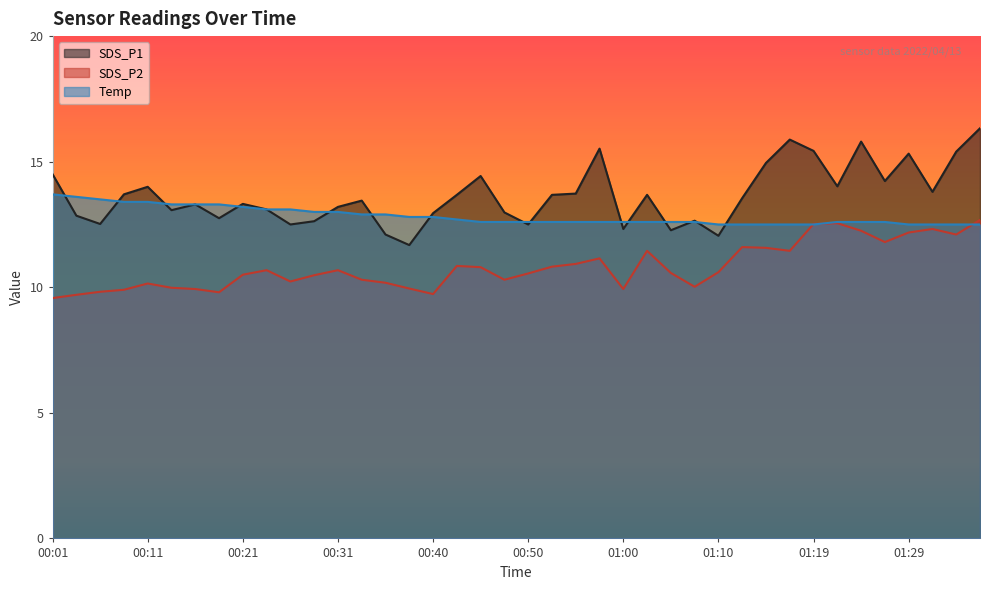

What is the sum of the SDS_P1 values at 01:05 and 01:12?

25.8